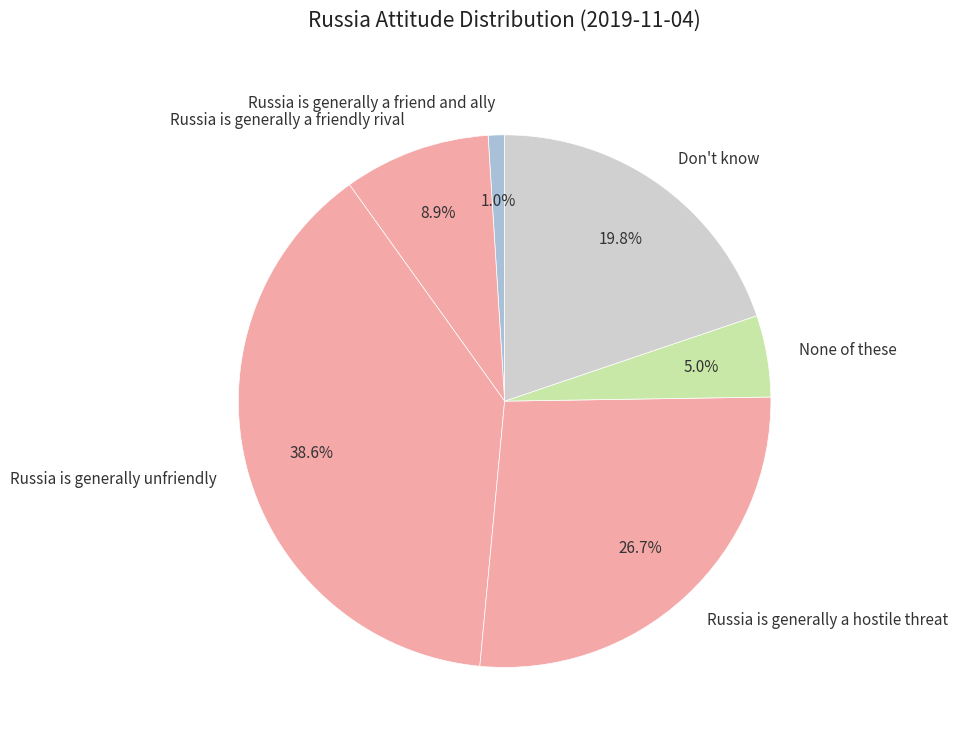

How much of the chart is everything except Russia is generally a friendly rival?

91.1%